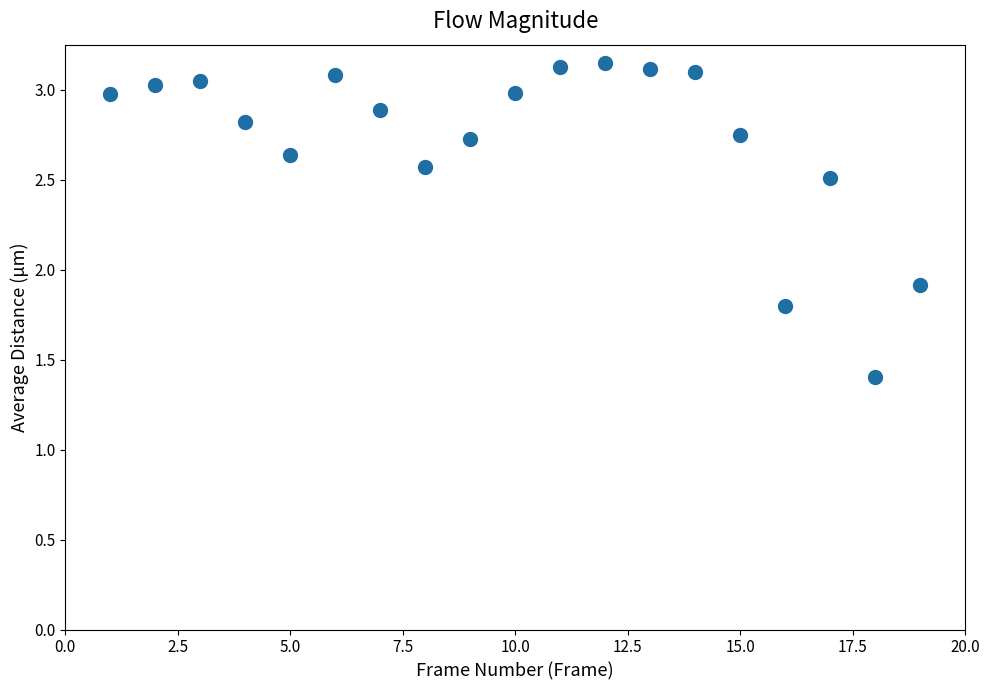

What is the range of Y values (max minus min)?

1.7